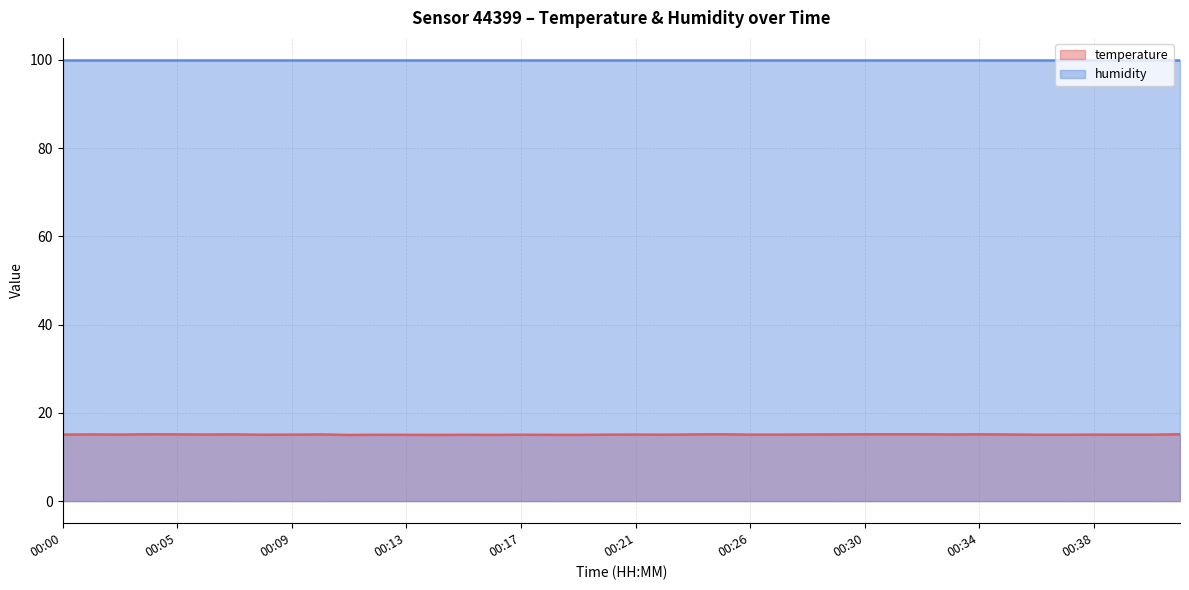

Approximately how many times larger is the value at 00:25 compared to 00:17?

1.0